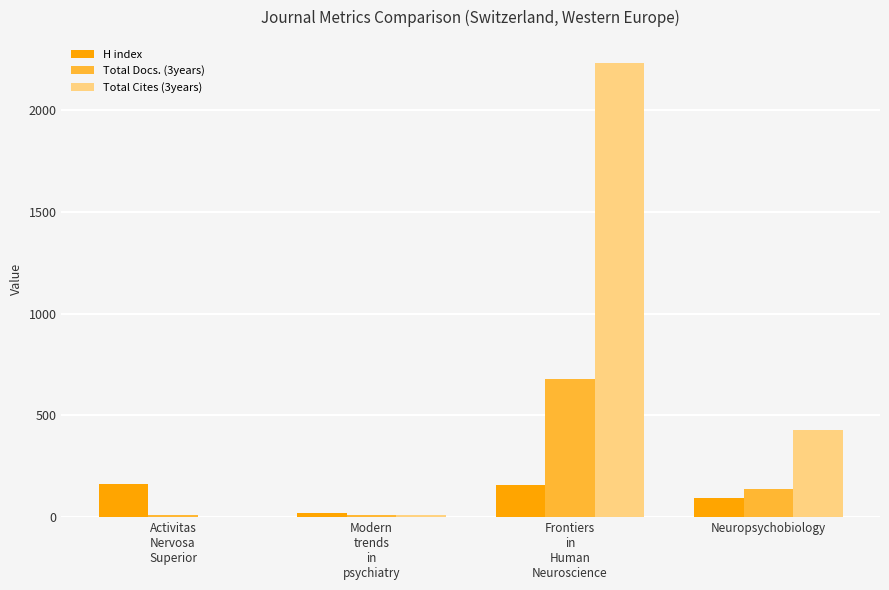

What value does the H index series have at Neuropsychobiology?

92